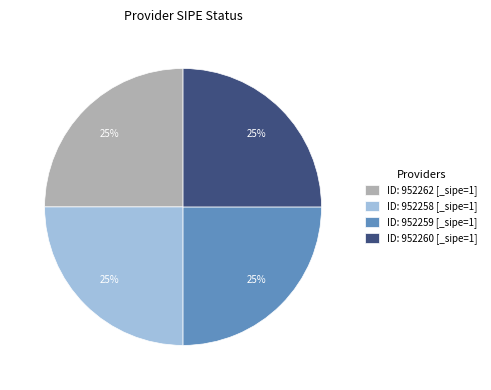

Approximately how many times larger is the value at ID: 952260 [_sipe=1] compared to ID: 952258 [_sipe=1]?

1.0